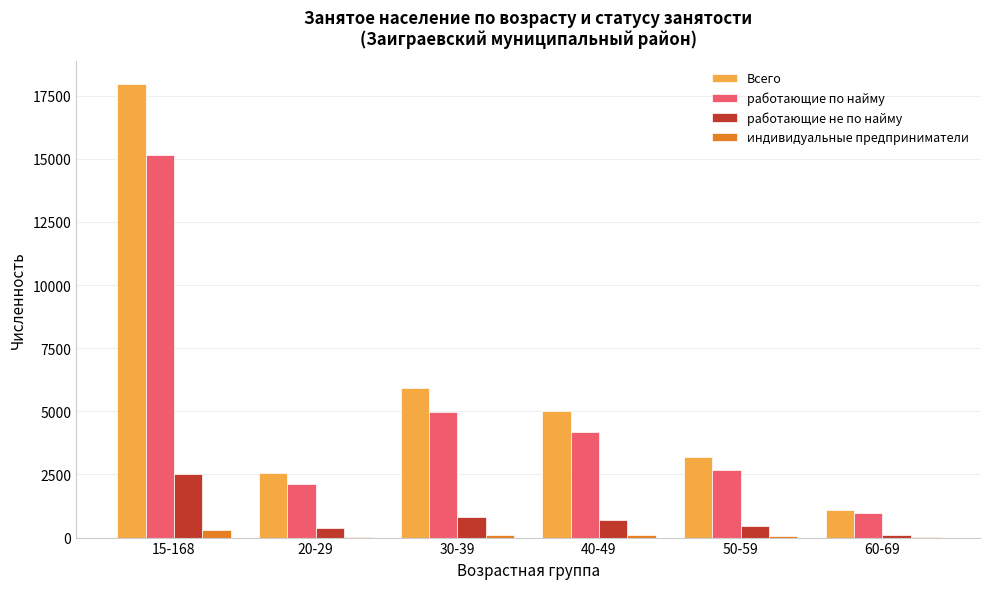

At which category is the sum across all series the highest?

15-168